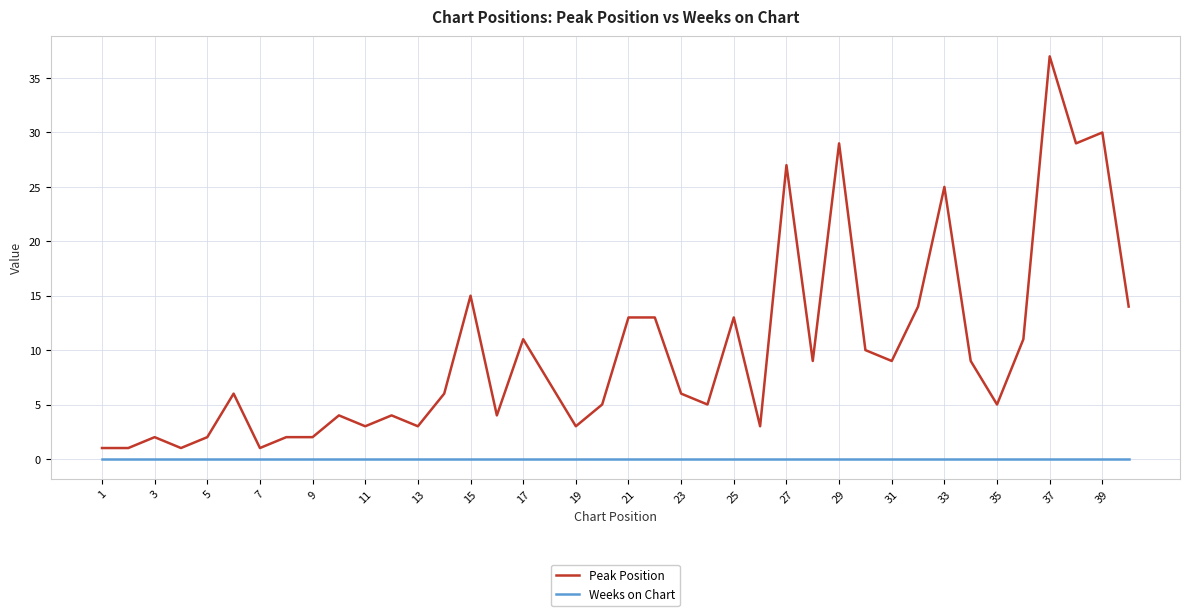

True or false: Peak Position and Weeks on Chart intersect in this chart.

False